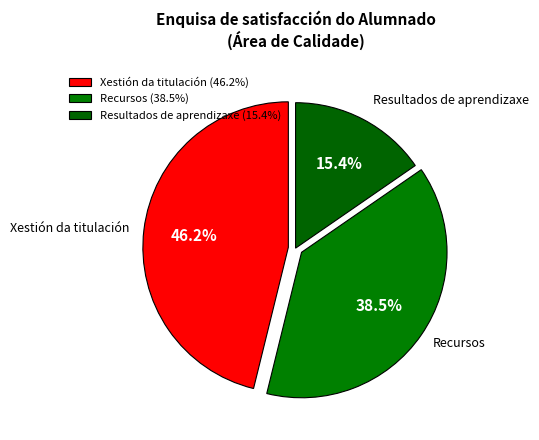

Does Xestión da titulación represent more than half of the total?

No